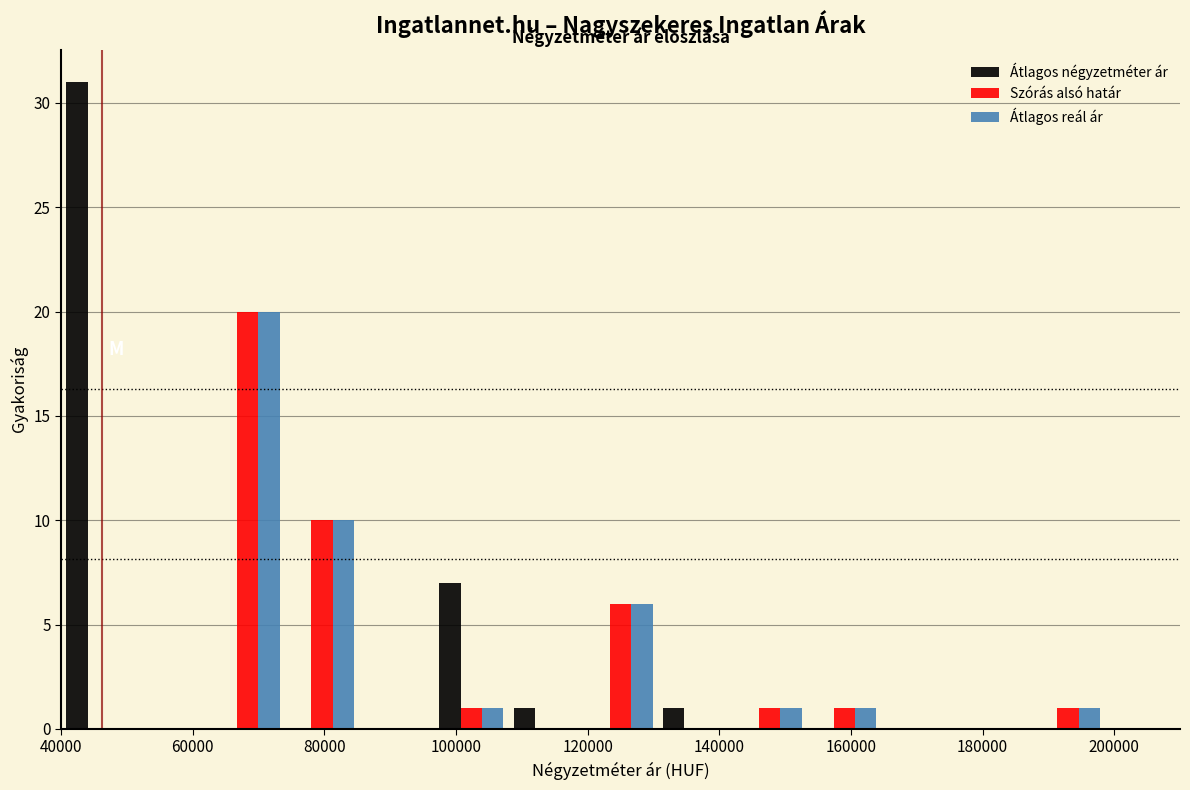

Reading left to right, transcribe this chart: for each range on the x-axis, give the height of each series' bar. Neither the bar edges nor the heights are printed on the chart, so give them approximately, as read against the axes.

40000 to 52000: Átlagos négyzetméter ár=31	Szórás alsó határ=0	Átlagos reál ár=0
52000 to 62000: Átlagos négyzetméter ár=0	Szórás alsó határ=0	Átlagos reál ár=0
62000 to 74000: Átlagos négyzetméter ár=0	Szórás alsó határ=20	Átlagos reál ár=20
74000 to 86000: Átlagos négyzetméter ár=0	Szórás alsó határ=10	Átlagos reál ár=10
86000 to 96000: Átlagos négyzetméter ár=0	Szórás alsó határ=0	Átlagos reál ár=0
96000 to 108000: Átlagos négyzetméter ár=7	Szórás alsó határ=1	Átlagos reál ár=1
108000 to 120000: Átlagos négyzetméter ár=1	Szórás alsó határ=0	Átlagos reál ár=0
120000 to 130000: Átlagos négyzetméter ár=0	Szórás alsó határ=6	Átlagos reál ár=6
130000 to 142000: Átlagos négyzetméter ár=1	Szórás alsó határ=0	Átlagos reál ár=0
142000 to 154000: Átlagos négyzetméter ár=0	Szórás alsó határ=1	Átlagos reál ár=1
154000 to 164000: Átlagos négyzetméter ár=0	Szórás alsó határ=1	Átlagos reál ár=1
164000 to 176000: Átlagos négyzetméter ár=0	Szórás alsó határ=0	Átlagos reál ár=0
176000 to 188000: Átlagos négyzetméter ár=0	Szórás alsó határ=0	Átlagos reál ár=0
188000 to 198000: Átlagos négyzetméter ár=0	Szórás alsó határ=1	Átlagos reál ár=1
198000 to 210000: Átlagos négyzetméter ár=0	Szórás alsó határ=0	Átlagos reál ár=0